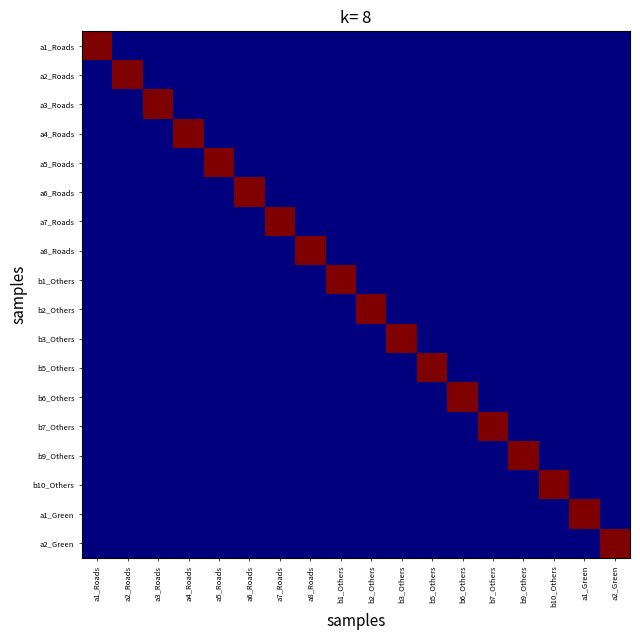

What is the difference between the highest and lowest values at a7_Roads?

4600.0